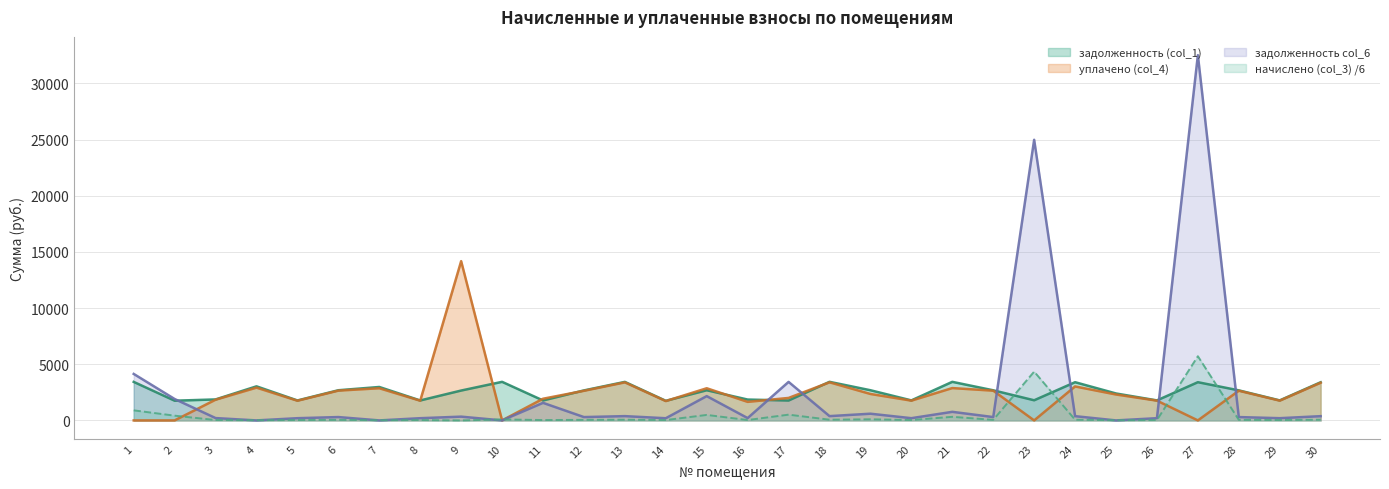

What is the difference between the maximum and minimum values in the уплачено (col_4) series?

14173.7